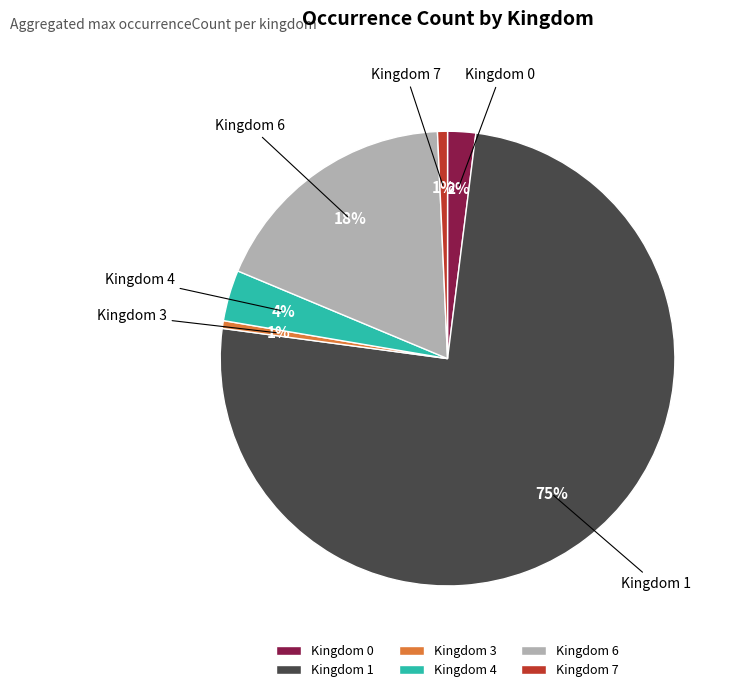

Does any single category account for the majority?

Yes